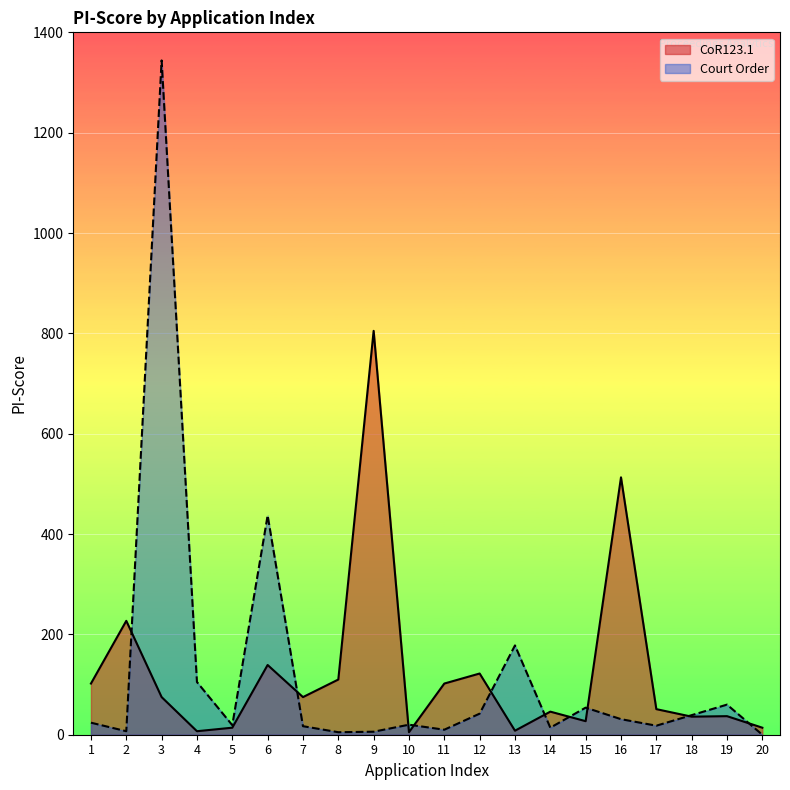

Is the value of CoR123.1 at 6 greater than the value of Court Order at 17?

Yes